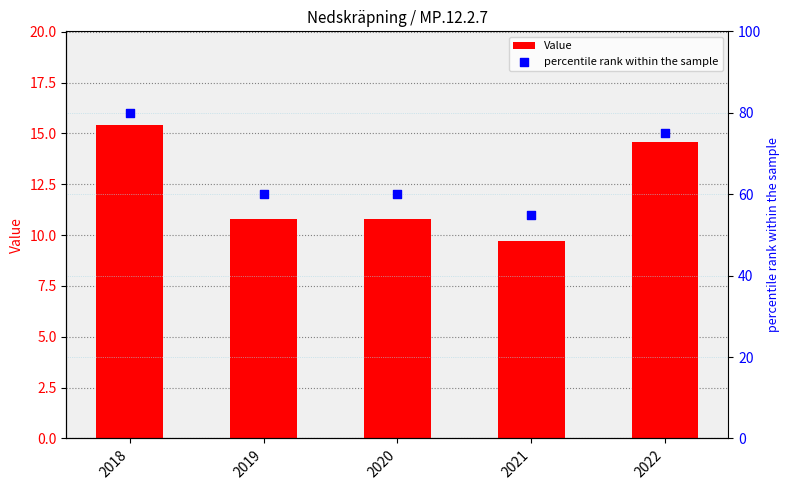

Which series reaches the minimum Y coordinate?

Value